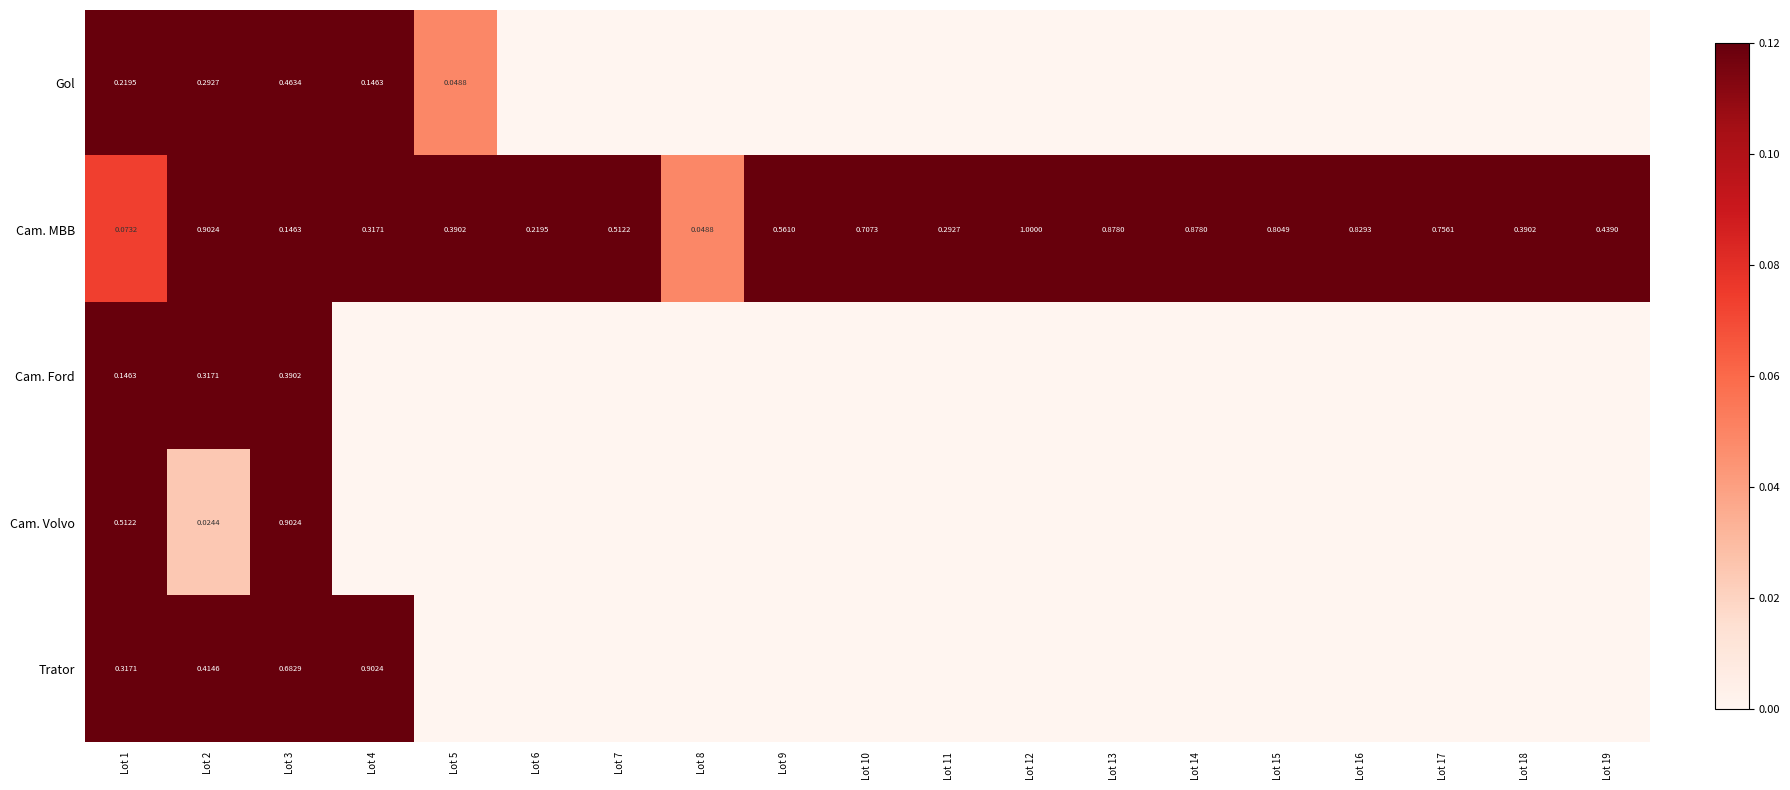

What is the maximum value for Trator?

0.9